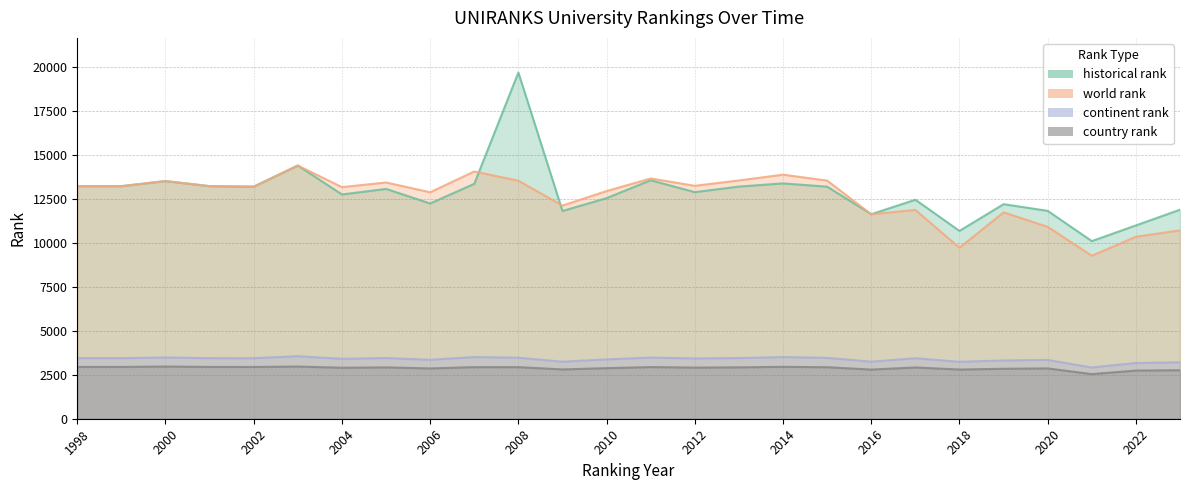

The value of world rank at 2000 is 18479. True or false?

False